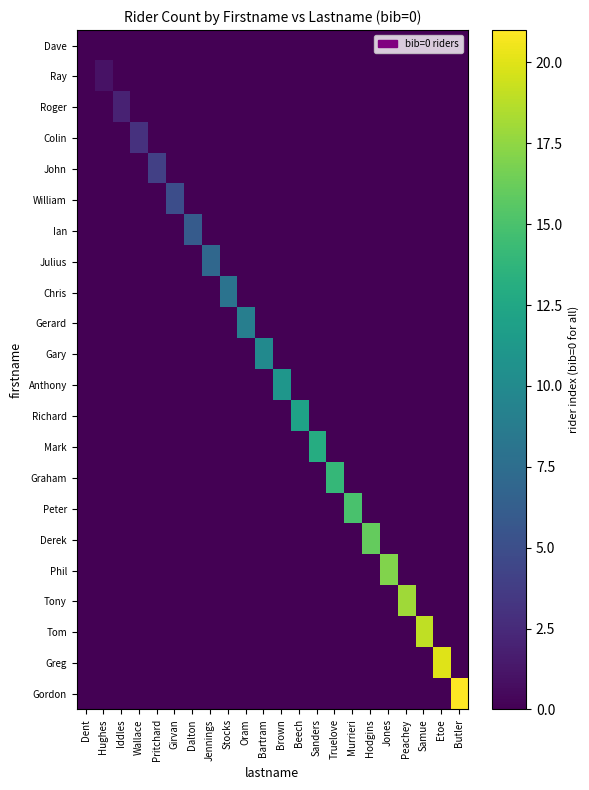

Reading right to left, extract all data points from this chart.

Dave: Butler=0	Etoe=0	Samue=0	Peachey=0	Jones=0	Hodgins=0	Murrieri=0	Truelove=0	Sanders=0	Beech=0	Brown=0	Bartram=0	Oram=0	Stocks=0	Jennings=0	Dalton=0	Girvan=0	Pritchard=0	Wallace=0	Iddles=0	Hughes=0	Dent=0
Ray: Butler=0	Etoe=0	Samue=0	Peachey=0	Jones=0	Hodgins=0	Murrieri=0	Truelove=0	Sanders=0	Beech=0	Brown=0	Bartram=0	Oram=0	Stocks=0	Jennings=0	Dalton=0	Girvan=0	Pritchard=0	Wallace=0	Iddles=0	Hughes=1	Dent=0
Roger: Butler=0	Etoe=0	Samue=0	Peachey=0	Jones=0	Hodgins=0	Murrieri=0	Truelove=0	Sanders=0	Beech=0	Brown=0	Bartram=0	Oram=0	Stocks=0	Jennings=0	Dalton=0	Girvan=0	Pritchard=0	Wallace=0	Iddles=2	Hughes=0	Dent=0
Colin: Butler=0	Etoe=0	Samue=0	Peachey=0	Jones=0	Hodgins=0	Murrieri=0	Truelove=0	Sanders=0	Beech=0	Brown=0	Bartram=0	Oram=0	Stocks=0	Jennings=0	Dalton=0	Girvan=0	Pritchard=0	Wallace=3	Iddles=0	Hughes=0	Dent=0
John: Butler=0	Etoe=0	Samue=0	Peachey=0	Jones=0	Hodgins=0	Murrieri=0	Truelove=0	Sanders=0	Beech=0	Brown=0	Bartram=0	Oram=0	Stocks=0	Jennings=0	Dalton=0	Girvan=0	Pritchard=4	Wallace=0	Iddles=0	Hughes=0	Dent=0
William: Butler=0	Etoe=0	Samue=0	Peachey=0	Jones=0	Hodgins=0	Murrieri=0	Truelove=0	Sanders=0	Beech=0	Brown=0	Bartram=0	Oram=0	Stocks=0	Jennings=0	Dalton=0	Girvan=5	Pritchard=0	Wallace=0	Iddles=0	Hughes=0	Dent=0
Ian: Butler=0	Etoe=0	Samue=0	Peachey=0	Jones=0	Hodgins=0	Murrieri=0	Truelove=0	Sanders=0	Beech=0	Brown=0	Bartram=0	Oram=0	Stocks=0	Jennings=0	Dalton=6	Girvan=0	Pritchard=0	Wallace=0	Iddles=0	Hughes=0	Dent=0
Julius: Butler=0	Etoe=0	Samue=0	Peachey=0	Jones=0	Hodgins=0	Murrieri=0	Truelove=0	Sanders=0	Beech=0	Brown=0	Bartram=0	Oram=0	Stocks=0	Jennings=7	Dalton=0	Girvan=0	Pritchard=0	Wallace=0	Iddles=0	Hughes=0	Dent=0
Chris: Butler=0	Etoe=0	Samue=0	Peachey=0	Jones=0	Hodgins=0	Murrieri=0	Truelove=0	Sanders=0	Beech=0	Brown=0	Bartram=0	Oram=0	Stocks=8	Jennings=0	Dalton=0	Girvan=0	Pritchard=0	Wallace=0	Iddles=0	Hughes=0	Dent=0
Gerard: Butler=0	Etoe=0	Samue=0	Peachey=0	Jones=0	Hodgins=0	Murrieri=0	Truelove=0	Sanders=0	Beech=0	Brown=0	Bartram=0	Oram=9	Stocks=0	Jennings=0	Dalton=0	Girvan=0	Pritchard=0	Wallace=0	Iddles=0	Hughes=0	Dent=0
Gary: Butler=0	Etoe=0	Samue=0	Peachey=0	Jones=0	Hodgins=0	Murrieri=0	Truelove=0	Sanders=0	Beech=0	Brown=0	Bartram=10	Oram=0	Stocks=0	Jennings=0	Dalton=0	Girvan=0	Pritchard=0	Wallace=0	Iddles=0	Hughes=0	Dent=0
Anthony: Butler=0	Etoe=0	Samue=0	Peachey=0	Jones=0	Hodgins=0	Murrieri=0	Truelove=0	Sanders=0	Beech=0	Brown=11	Bartram=0	Oram=0	Stocks=0	Jennings=0	Dalton=0	Girvan=0	Pritchard=0	Wallace=0	Iddles=0	Hughes=0	Dent=0
Richard: Butler=0	Etoe=0	Samue=0	Peachey=0	Jones=0	Hodgins=0	Murrieri=0	Truelove=0	Sanders=0	Beech=12	Brown=0	Bartram=0	Oram=0	Stocks=0	Jennings=0	Dalton=0	Girvan=0	Pritchard=0	Wallace=0	Iddles=0	Hughes=0	Dent=0
Mark: Butler=0	Etoe=0	Samue=0	Peachey=0	Jones=0	Hodgins=0	Murrieri=0	Truelove=0	Sanders=13	Beech=0	Brown=0	Bartram=0	Oram=0	Stocks=0	Jennings=0	Dalton=0	Girvan=0	Pritchard=0	Wallace=0	Iddles=0	Hughes=0	Dent=0
Graham: Butler=0	Etoe=0	Samue=0	Peachey=0	Jones=0	Hodgins=0	Murrieri=0	Truelove=14	Sanders=0	Beech=0	Brown=0	Bartram=0	Oram=0	Stocks=0	Jennings=0	Dalton=0	Girvan=0	Pritchard=0	Wallace=0	Iddles=0	Hughes=0	Dent=0
Peter: Butler=0	Etoe=0	Samue=0	Peachey=0	Jones=0	Hodgins=0	Murrieri=15	Truelove=0	Sanders=0	Beech=0	Brown=0	Bartram=0	Oram=0	Stocks=0	Jennings=0	Dalton=0	Girvan=0	Pritchard=0	Wallace=0	Iddles=0	Hughes=0	Dent=0
Derek: Butler=0	Etoe=0	Samue=0	Peachey=0	Jones=0	Hodgins=16	Murrieri=0	Truelove=0	Sanders=0	Beech=0	Brown=0	Bartram=0	Oram=0	Stocks=0	Jennings=0	Dalton=0	Girvan=0	Pritchard=0	Wallace=0	Iddles=0	Hughes=0	Dent=0
Phil: Butler=0	Etoe=0	Samue=0	Peachey=0	Jones=17	Hodgins=0	Murrieri=0	Truelove=0	Sanders=0	Beech=0	Brown=0	Bartram=0	Oram=0	Stocks=0	Jennings=0	Dalton=0	Girvan=0	Pritchard=0	Wallace=0	Iddles=0	Hughes=0	Dent=0
Tony: Butler=0	Etoe=0	Samue=0	Peachey=18	Jones=0	Hodgins=0	Murrieri=0	Truelove=0	Sanders=0	Beech=0	Brown=0	Bartram=0	Oram=0	Stocks=0	Jennings=0	Dalton=0	Girvan=0	Pritchard=0	Wallace=0	Iddles=0	Hughes=0	Dent=0
Tom: Butler=0	Etoe=0	Samue=19	Peachey=0	Jones=0	Hodgins=0	Murrieri=0	Truelove=0	Sanders=0	Beech=0	Brown=0	Bartram=0	Oram=0	Stocks=0	Jennings=0	Dalton=0	Girvan=0	Pritchard=0	Wallace=0	Iddles=0	Hughes=0	Dent=0
Greg: Butler=0	Etoe=20	Samue=0	Peachey=0	Jones=0	Hodgins=0	Murrieri=0	Truelove=0	Sanders=0	Beech=0	Brown=0	Bartram=0	Oram=0	Stocks=0	Jennings=0	Dalton=0	Girvan=0	Pritchard=0	Wallace=0	Iddles=0	Hughes=0	Dent=0
Gordon: Butler=21	Etoe=0	Samue=0	Peachey=0	Jones=0	Hodgins=0	Murrieri=0	Truelove=0	Sanders=0	Beech=0	Brown=0	Bartram=0	Oram=0	Stocks=0	Jennings=0	Dalton=0	Girvan=0	Pritchard=0	Wallace=0	Iddles=0	Hughes=0	Dent=0